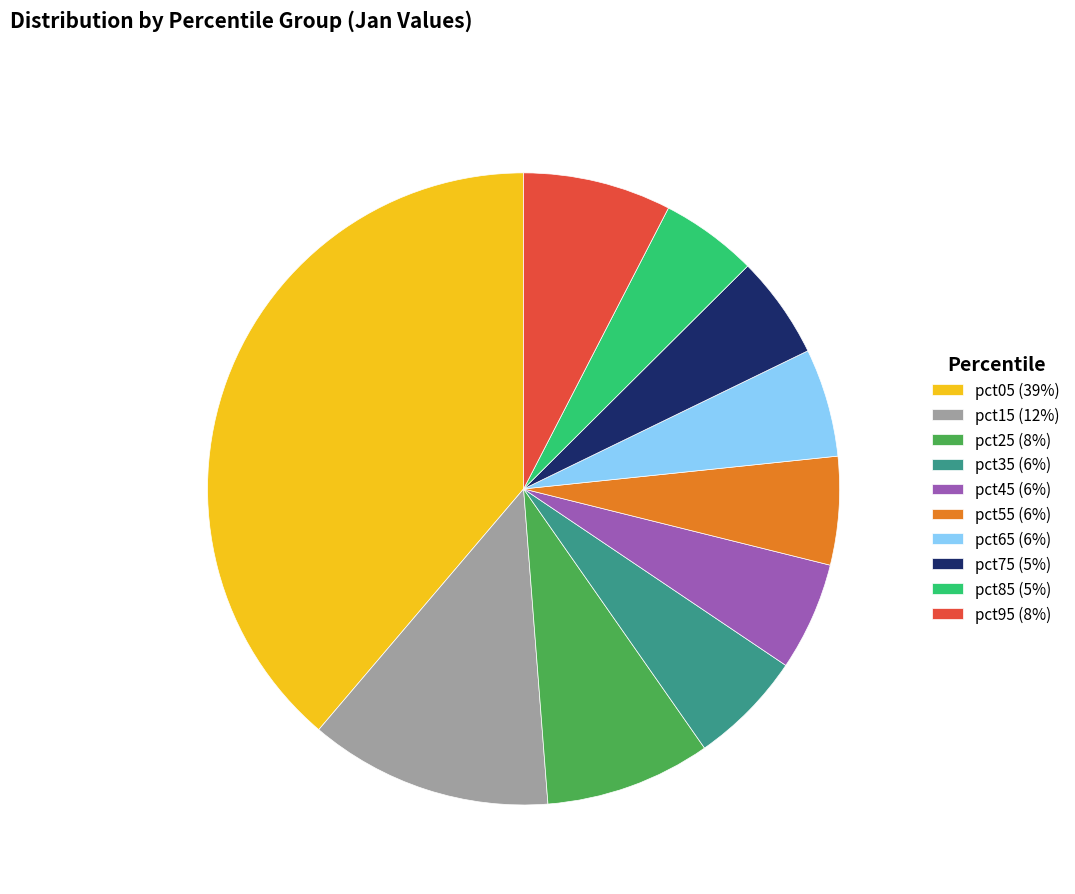

Is the sum of pct95 and pct25 greater than half?

No